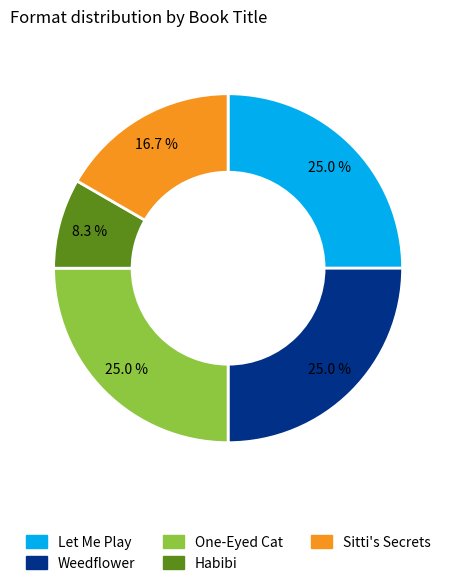

What percentage is the Weedflower slice, to the nearest percent?

25%